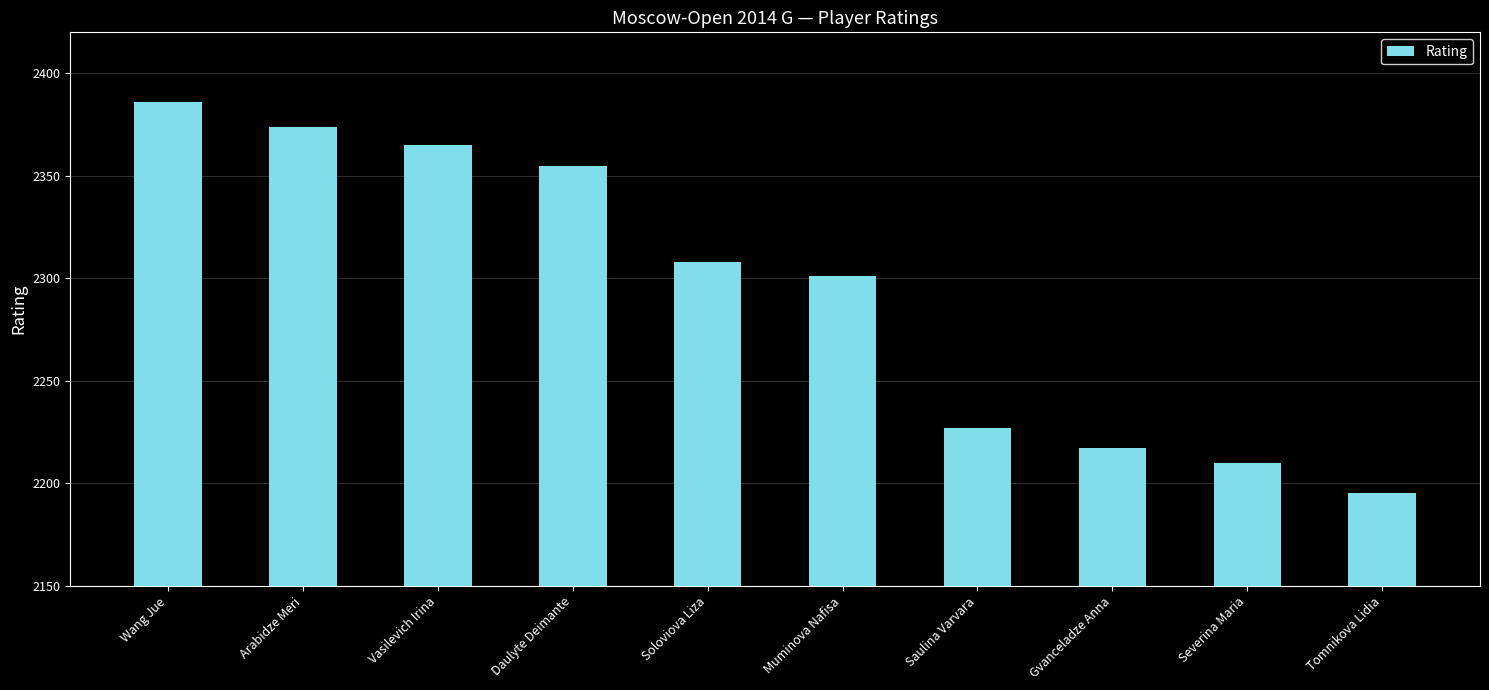

What is the label of the 9th bar from the left?

Severina Maria